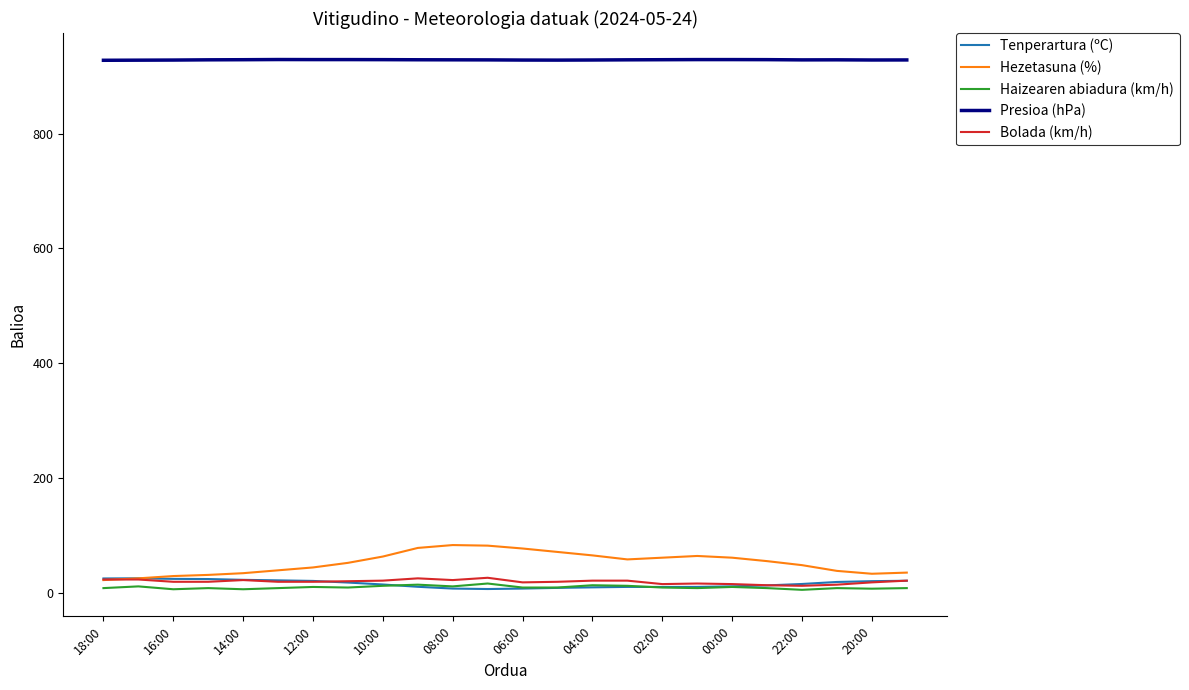

True or false: Tenperartura (ºC) and Presioa (hPa) cross at least once.

False